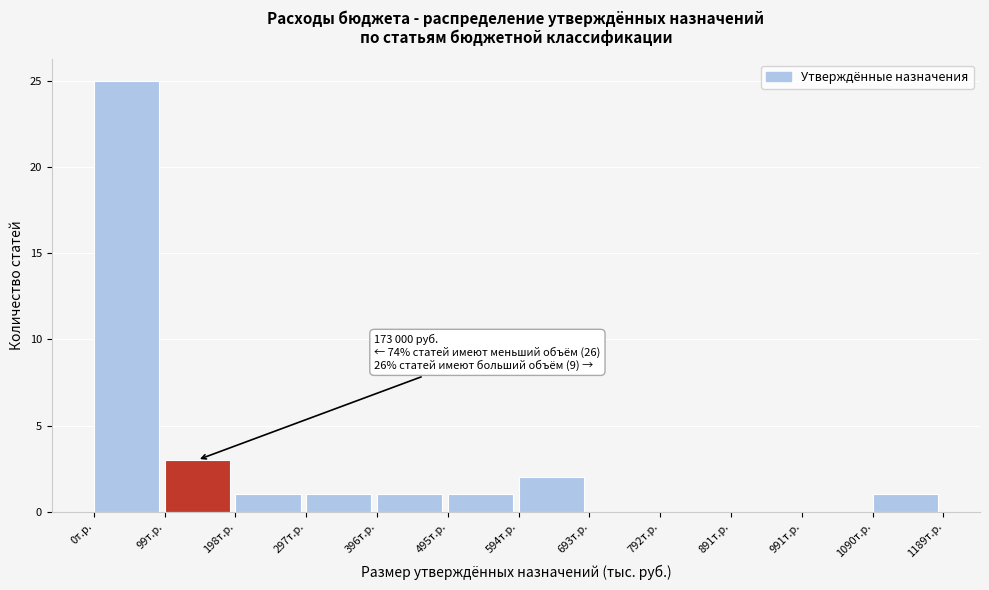

Reading left to right, transcribe all the data shown in this chart.

0т.р.=25	99т.р.=3	198т.р.=1	297т.р.=1	396т.р.=1	495т.р.=1	594т.р.=2	693т.р.=0	792т.р.=0	891т.р.=0	991т.р.=0	1090т.р.=1